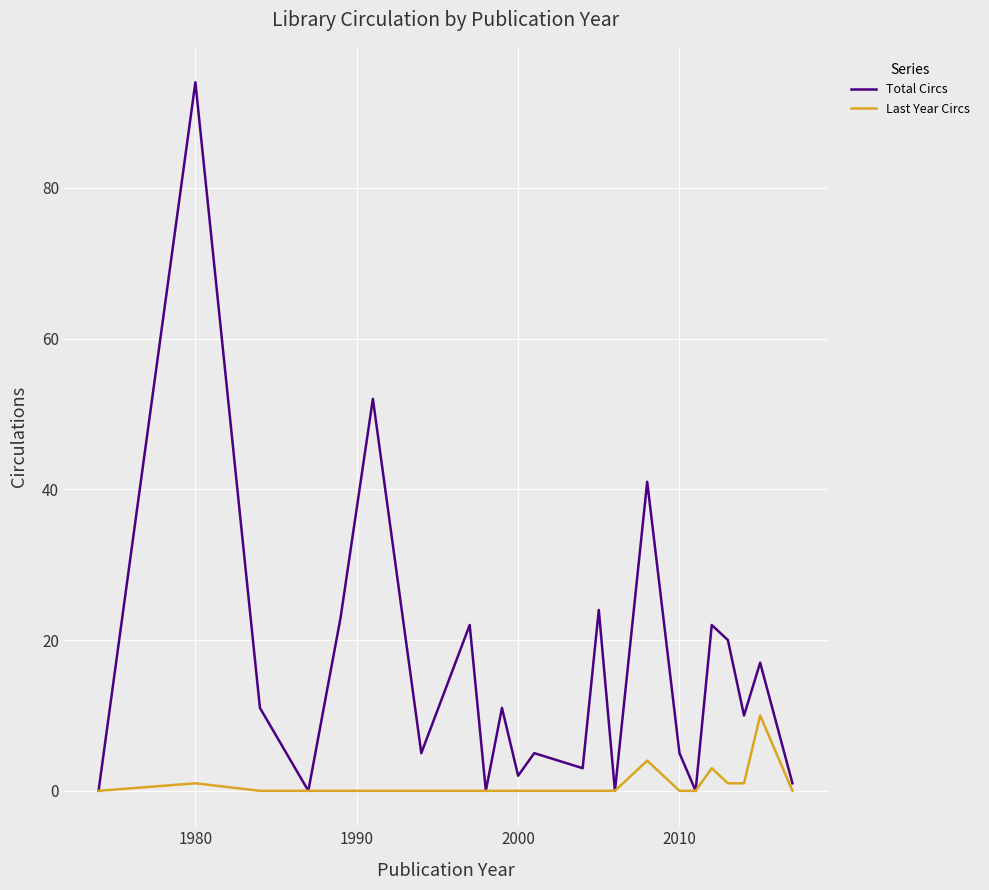

What are all the series names shown in the legend?

Total Circs, Last Year Circs